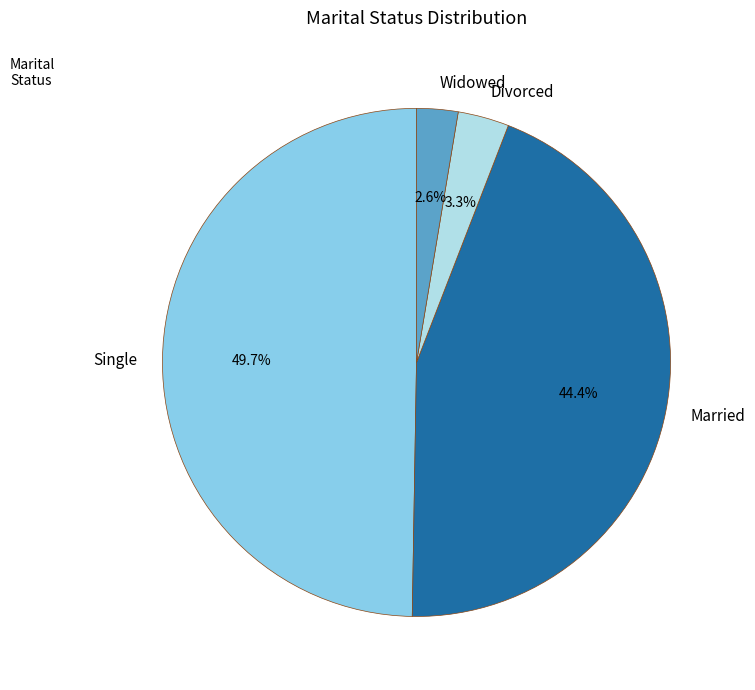

Which slice is the largest?

Single